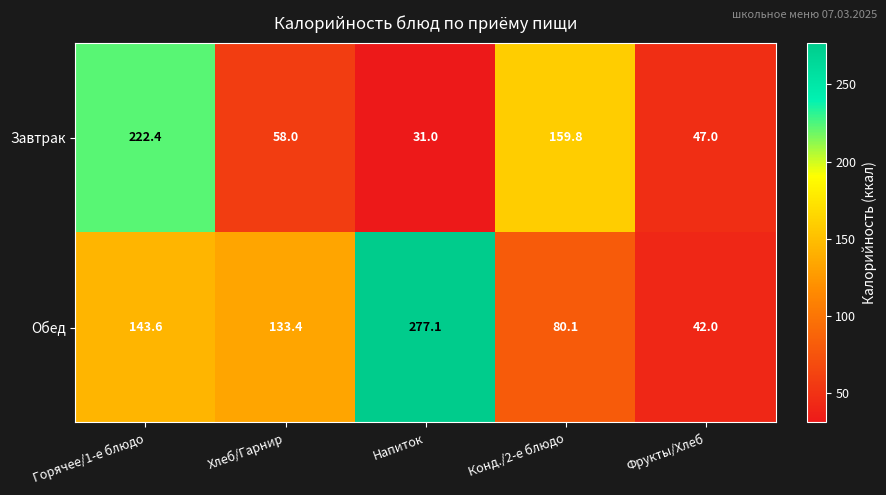

What is the average value of the Завтрак series?

103.6